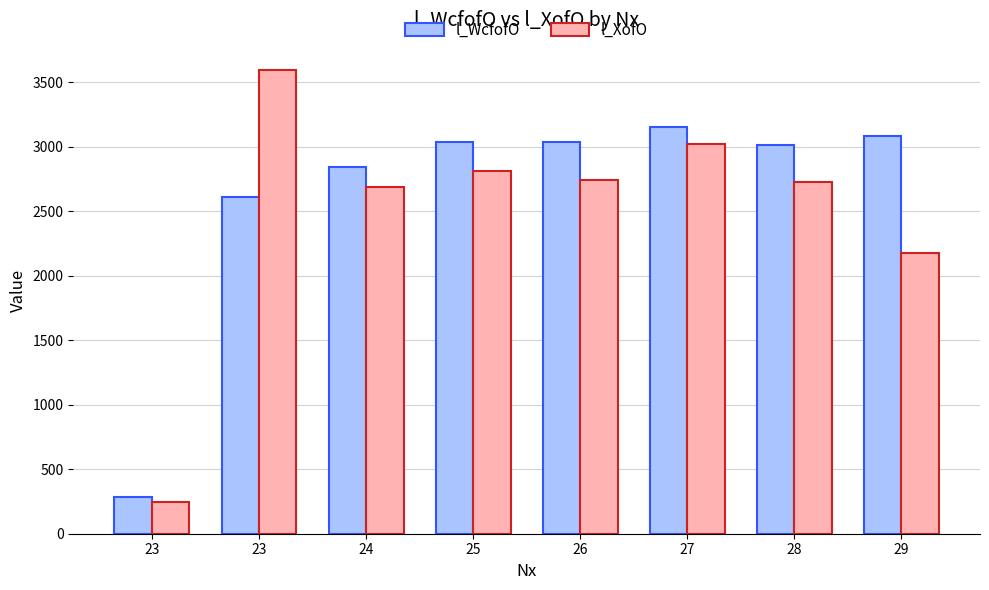

Which series has the largest range (max minus min)?

l_XofO